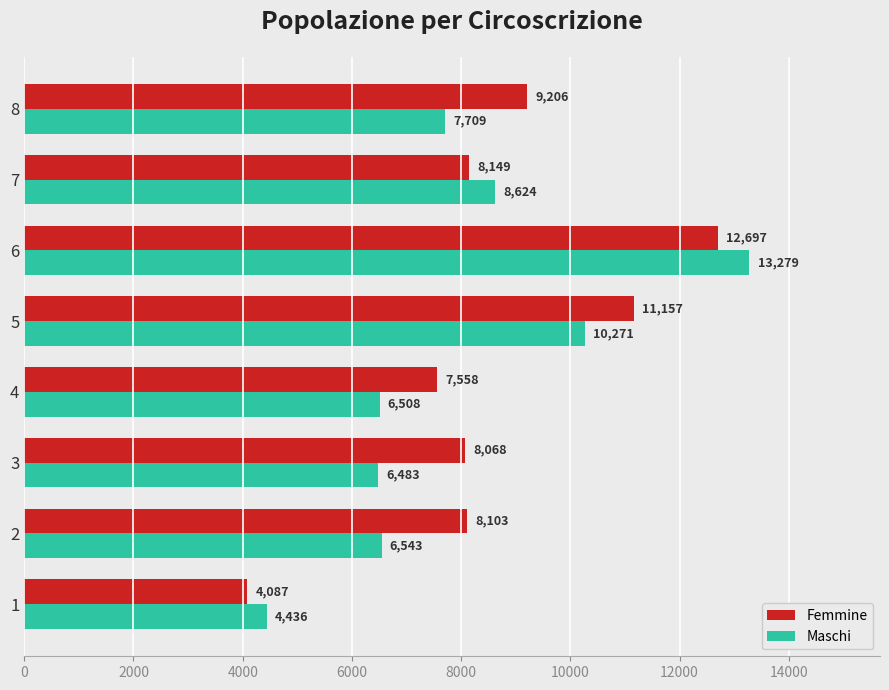

How many categories are shown in the chart?

8